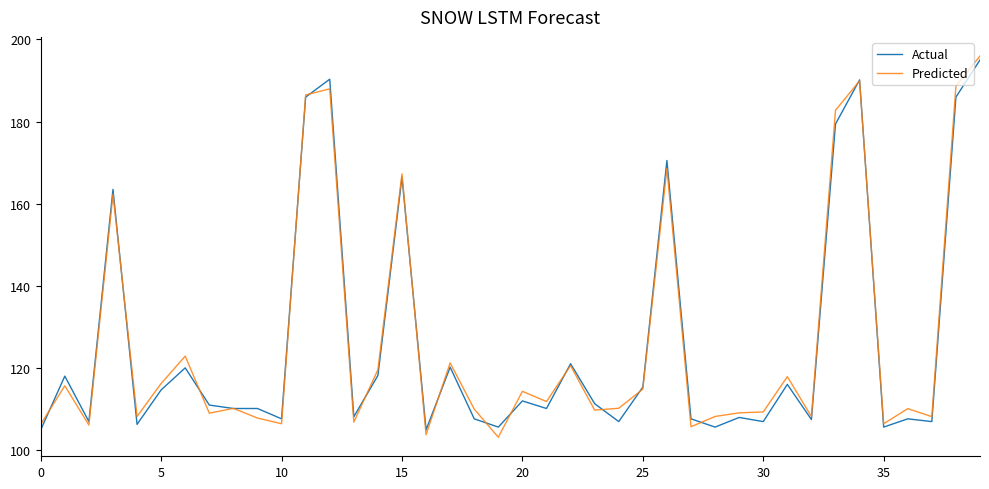

What is the smallest value displayed?

103.2